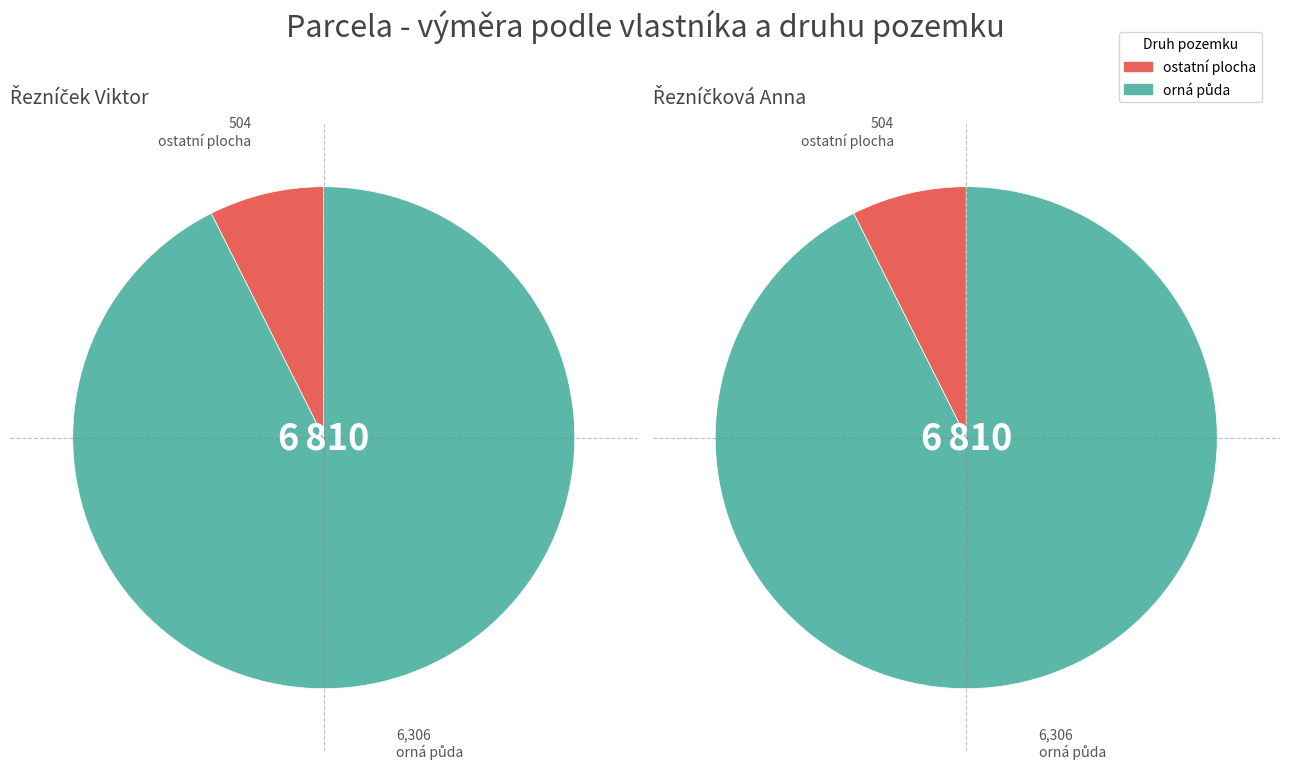

How many segments does this pie chart have?

2